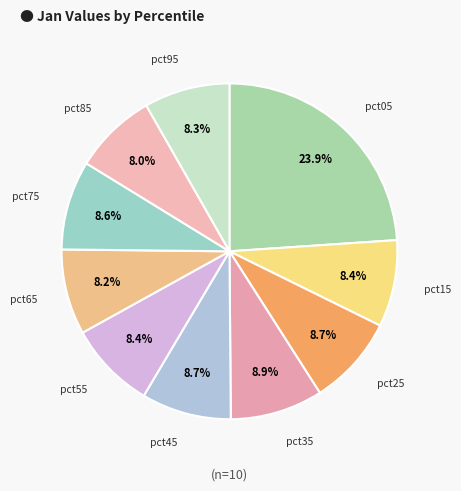

Combined, do pct45 and pct15 account for over 50%?

No